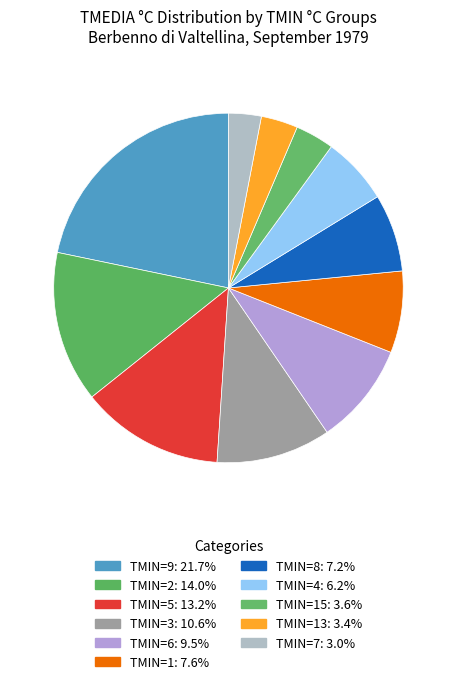

How many slices are in this pie chart?

11